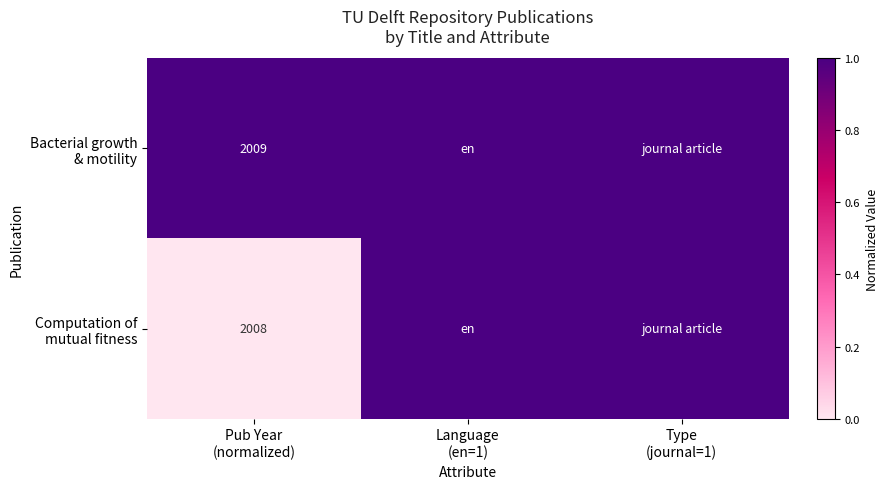

Is the value of Bacterial growth & motility at Pub Year (normalized) greater than the value of Computation of mutual fitness at Pub Year (normalized)?

Yes